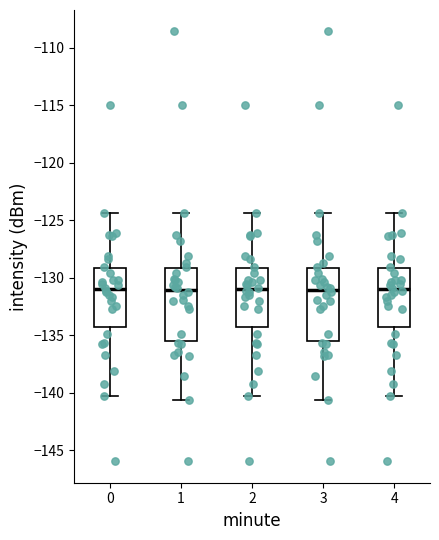

Reading left to right, transcribe this box plot: for each box, give where its median line is, the range the box spans, and where its two whiskers end, as read against the y-axis. The values are not printed on the chart, so give them approximately, as read against the axis.

0: median -131.0, box -134.5 to -129.0, whiskers -140.5 to -124.5
1: median -131.0, box -135.5 to -129.0, whiskers -140.5 to -124.5
2: median -131.0, box -134.5 to -129.0, whiskers -140.5 to -124.5
3: median -131.0, box -135.5 to -129.0, whiskers -140.5 to -124.5
4: median -131.0, box -134.5 to -129.0, whiskers -140.5 to -124.5